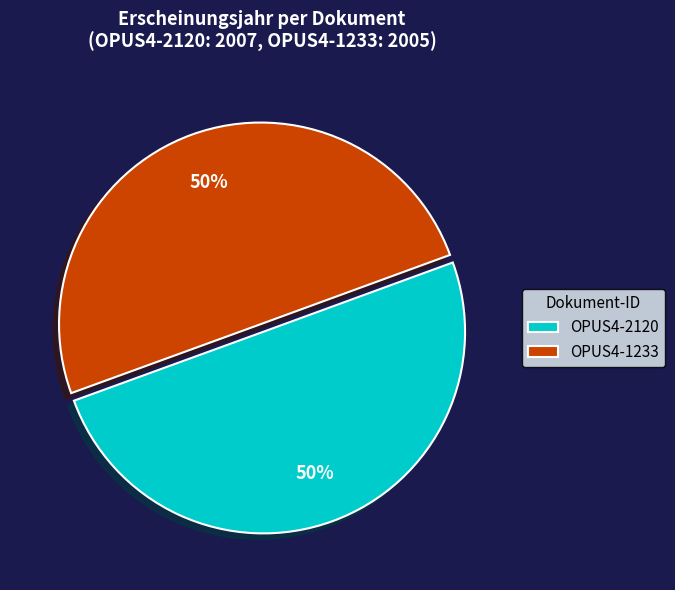

What percentage is the OPUS4-1233 slice, to the nearest percent?

50%